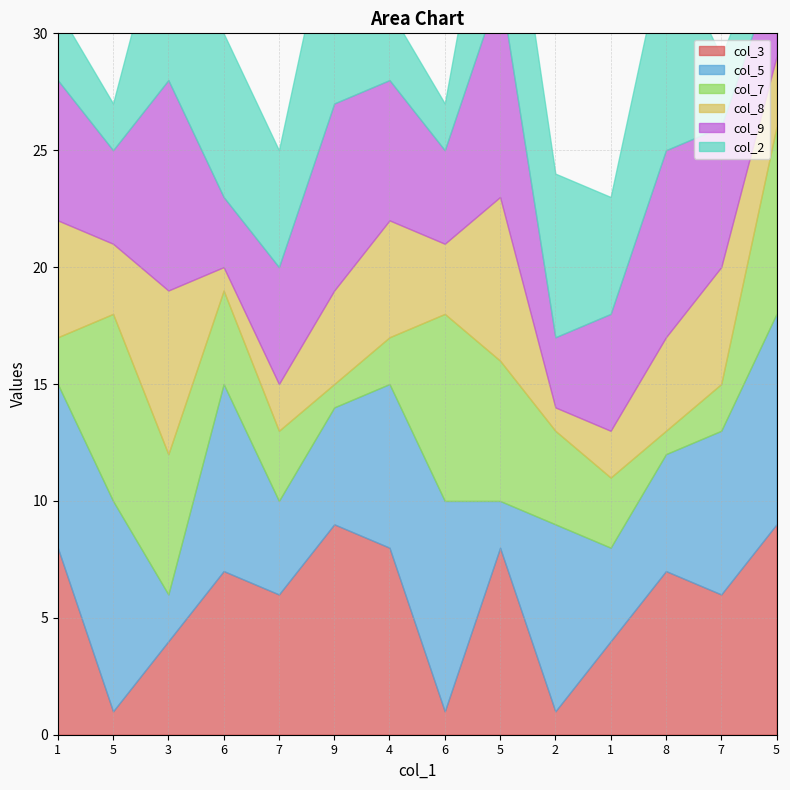

True or false: col_8 and col_2 intersect in this chart.

True